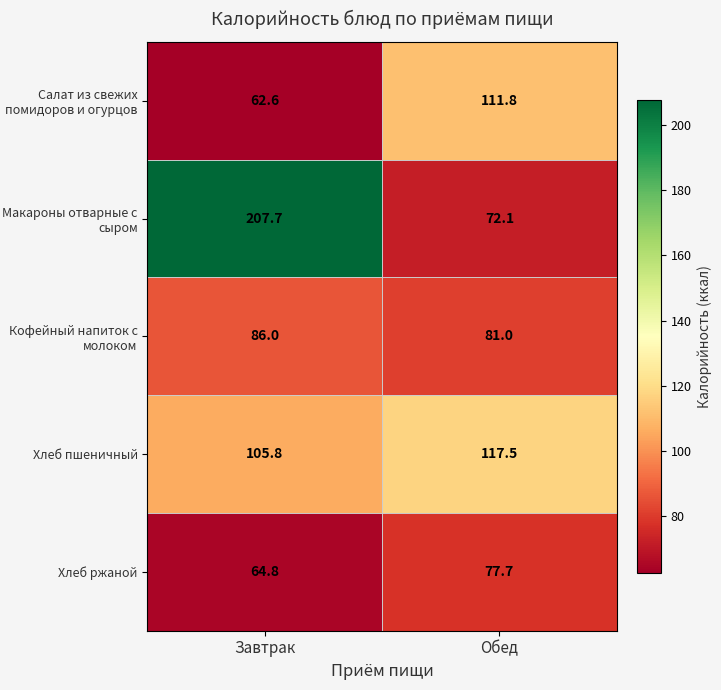

Is it true that Макароны отварные с сыром equals 87.7 at Завтрак?

False